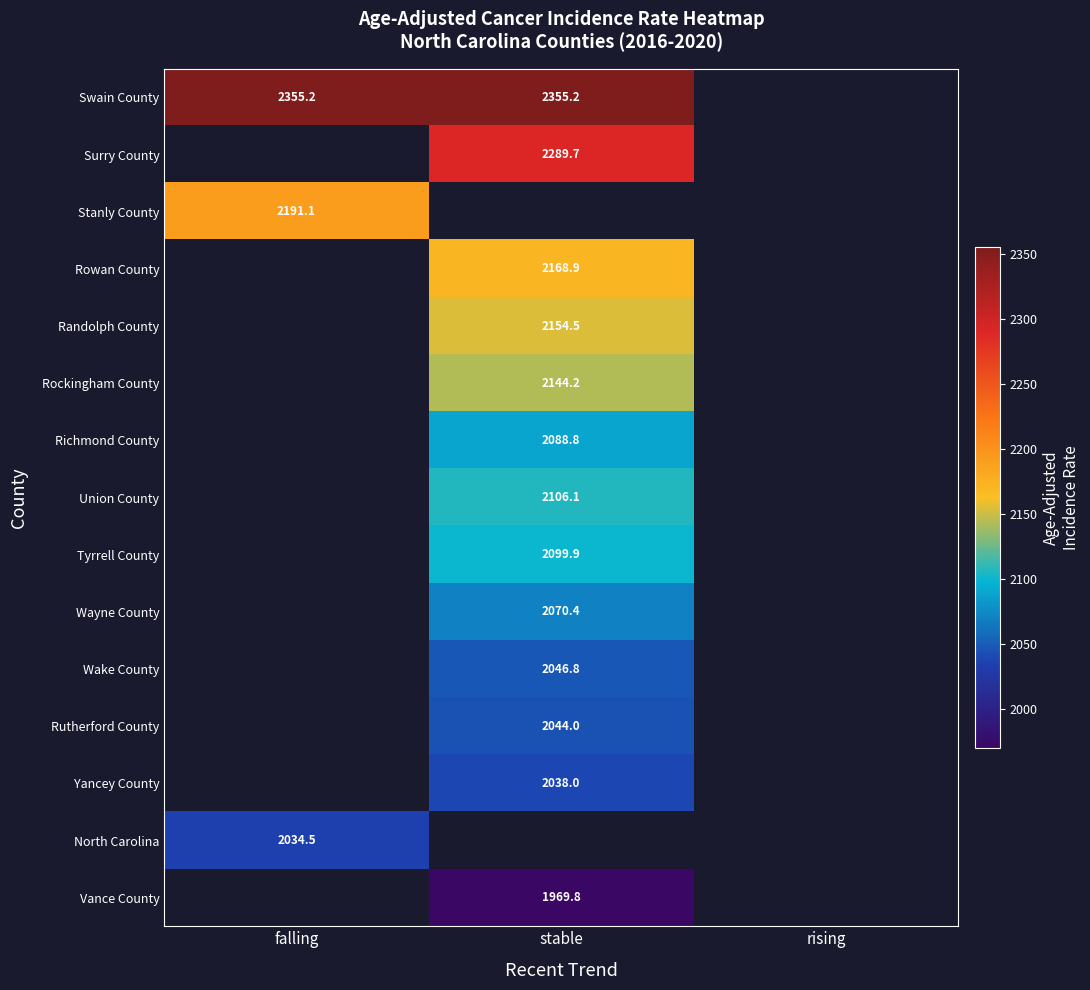

The value of Wake County at stable is 3066.9. True or false?

False